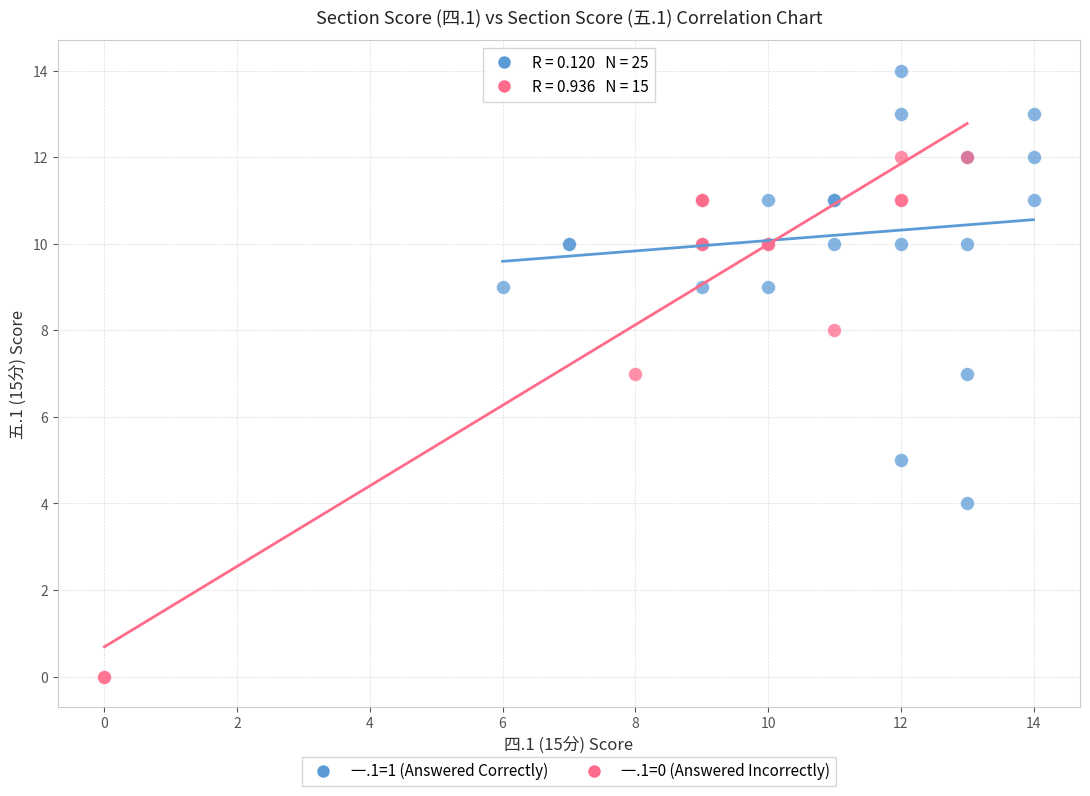

What are all the series names shown in the legend?

一.1=1 (Answered Correctly), 一.1=0 (Answered Incorrectly)